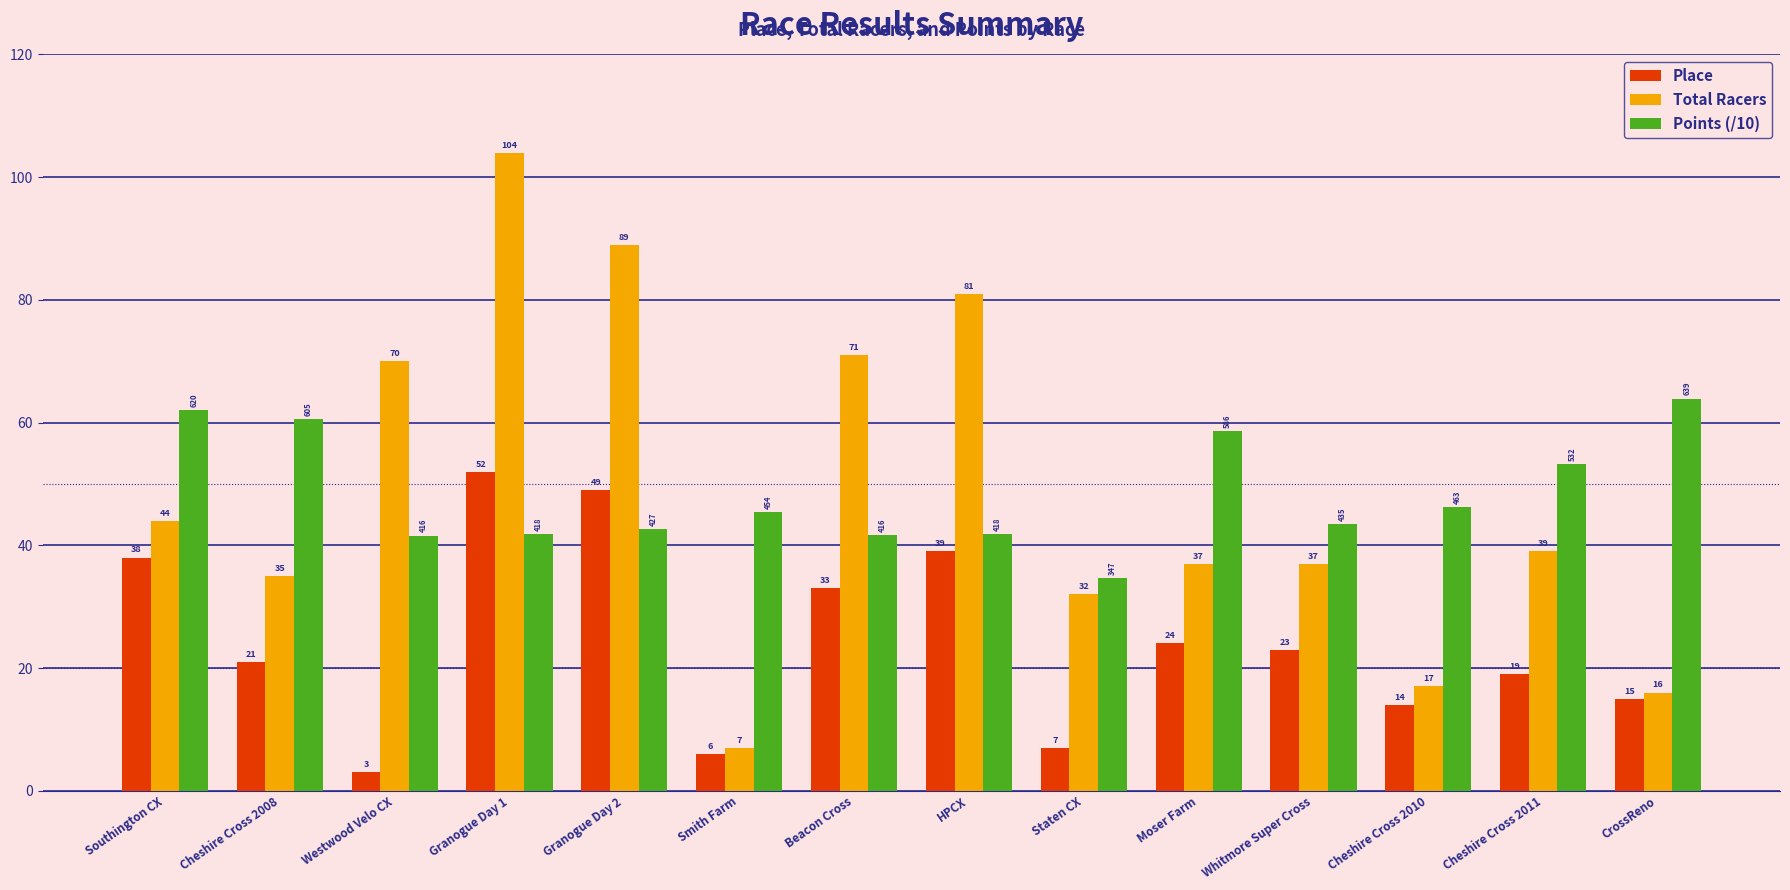

What is the average value of the Points (/10) series?

48.4